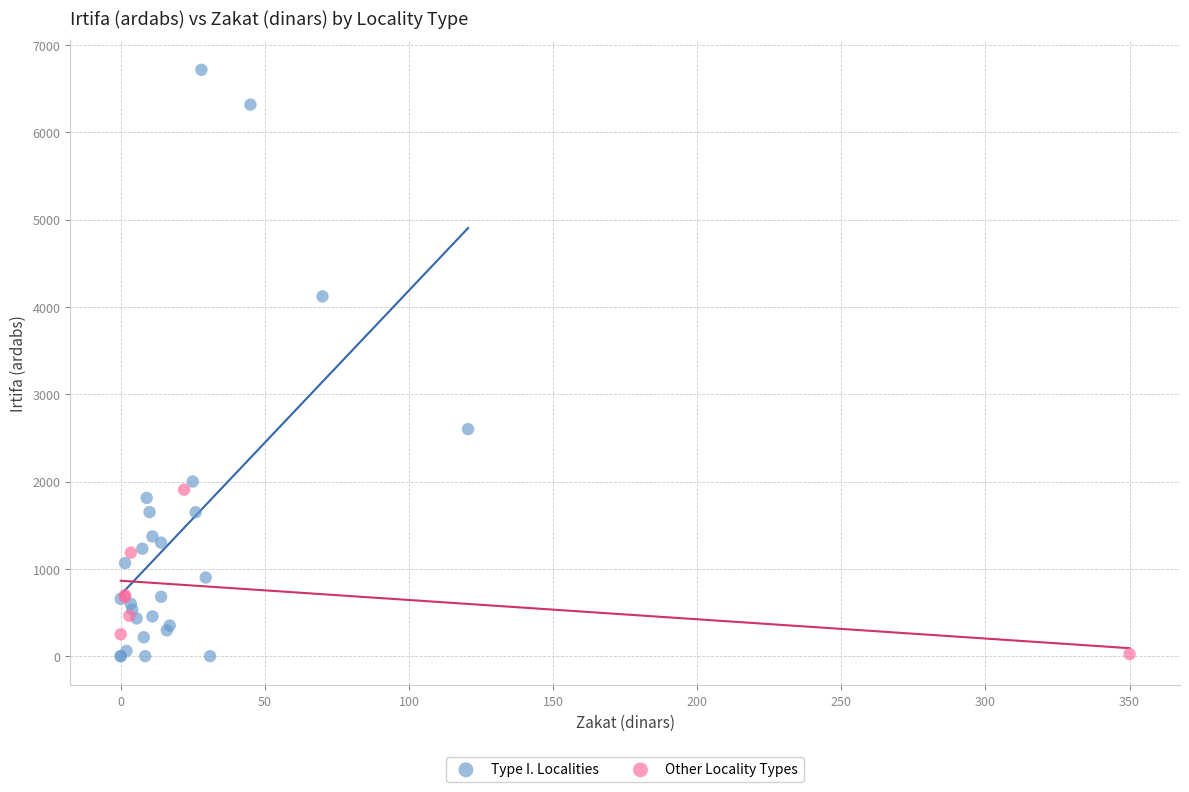

Which series has the widest spread of Y values?

Type I. Localities